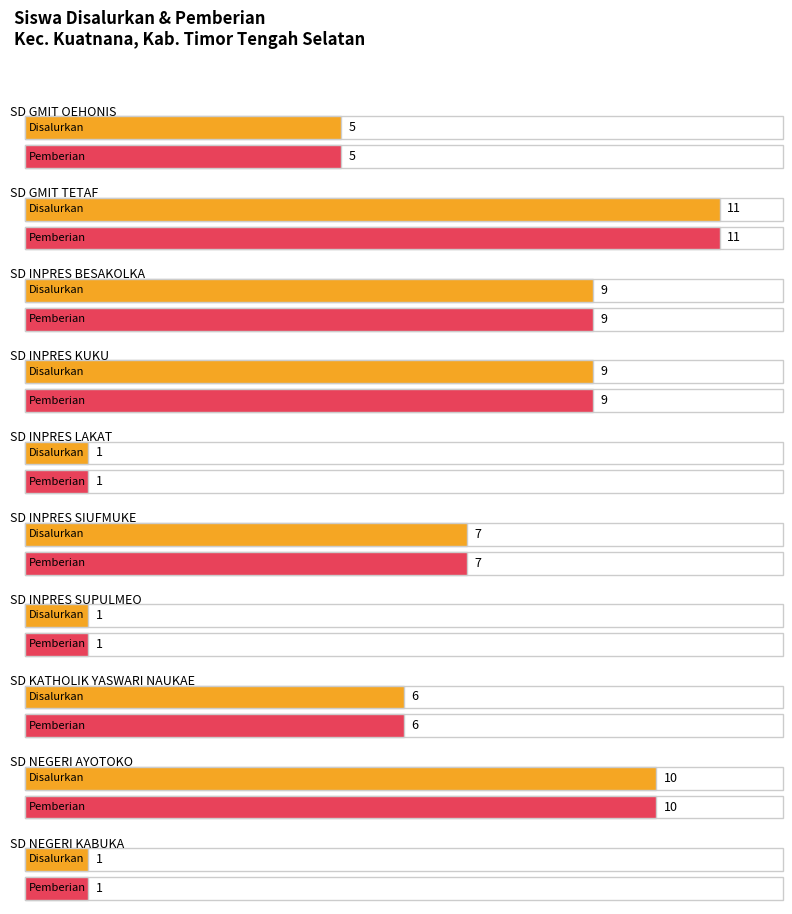

What is the difference between the maximum and minimum values in the Pemberian (Siswa) series?

10